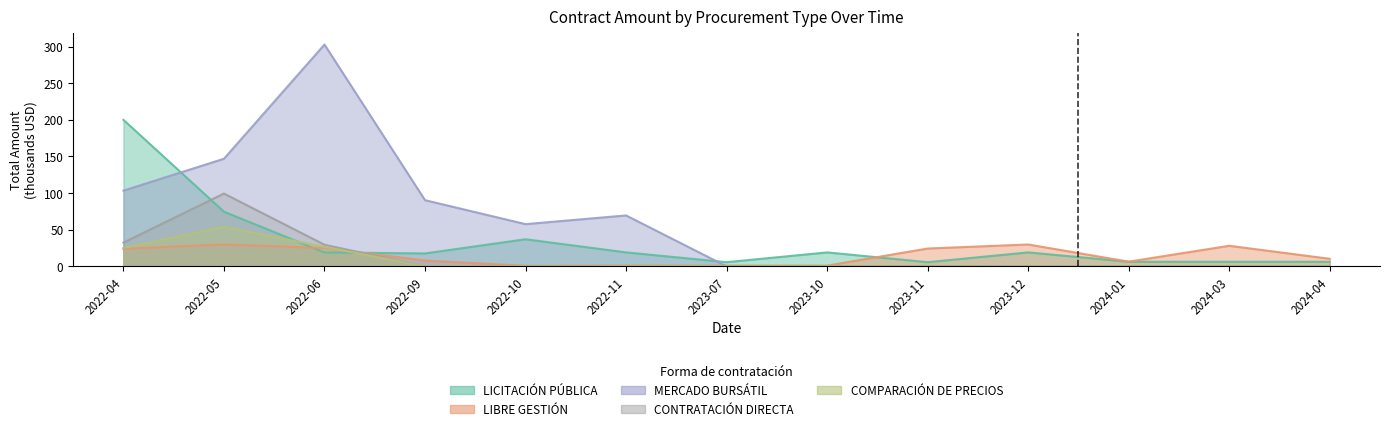

At which category does the chart reach its peak across all series?

2022-06